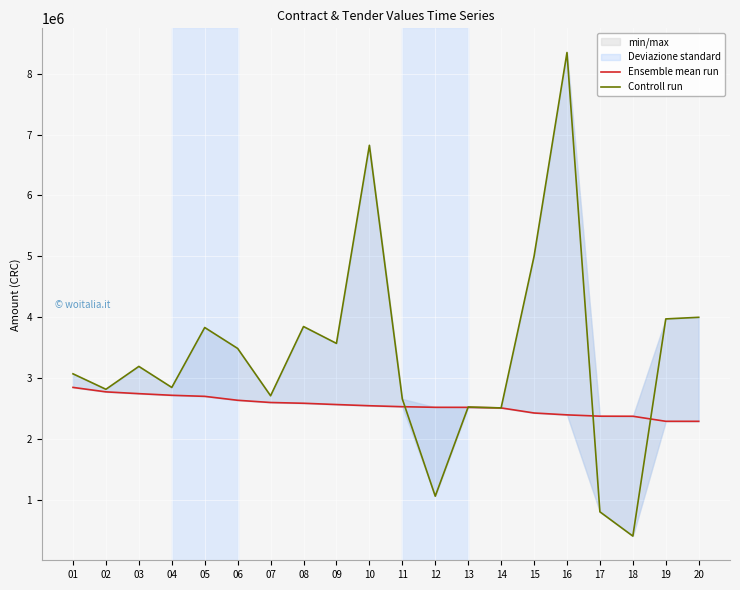

What is the approximate value of Ensemble mean run at 09?

2565420.0